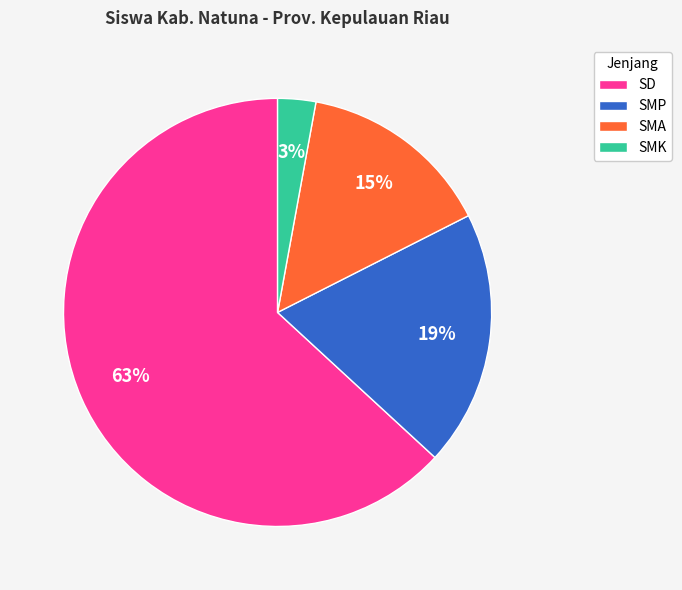

Between SMA and SMK, which is larger?

SMA